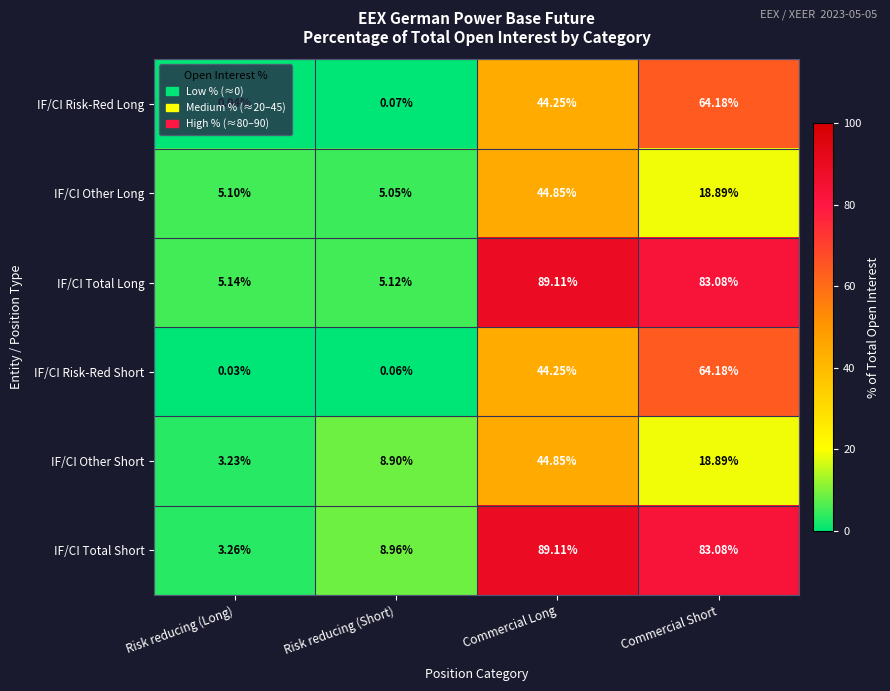

Which series has the largest total across all categories?

IF/CI Total Short